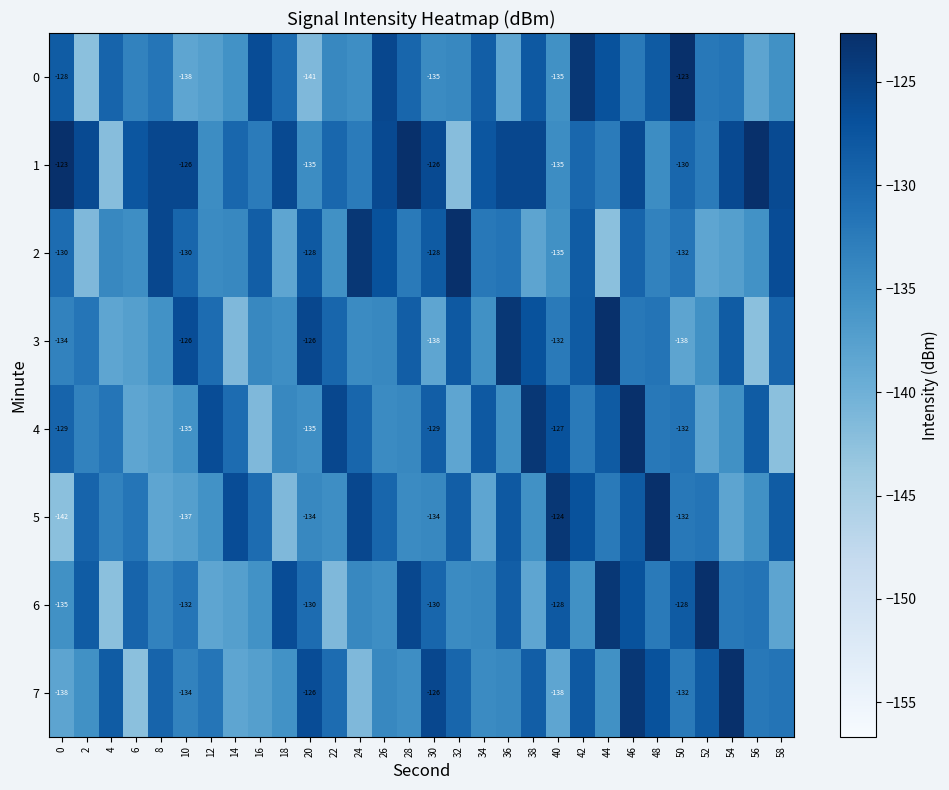

What is the average value of the 6 series?

-132.4